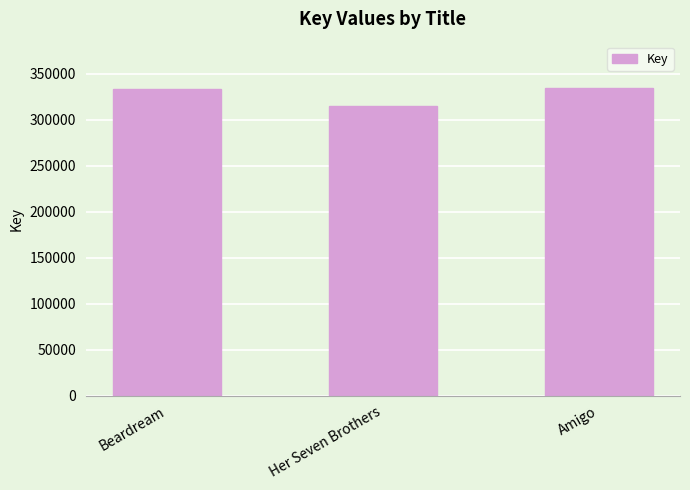

Read the value at Amigo, to the nearest 100.

334500